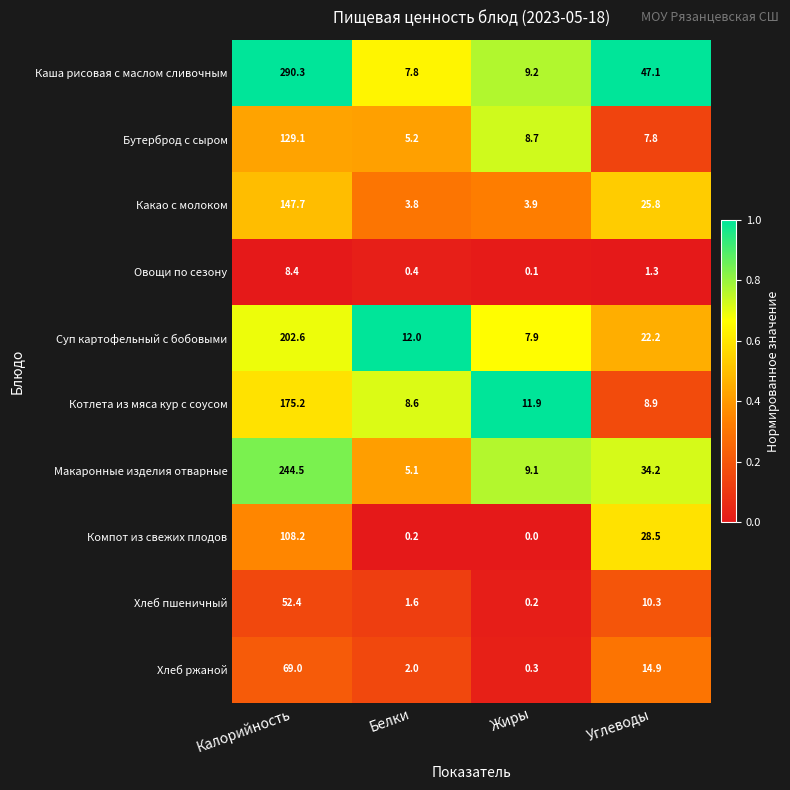

Between Калорийность and Белки, which series saw the biggest shift?

Каша рисовая с маслом сливочным